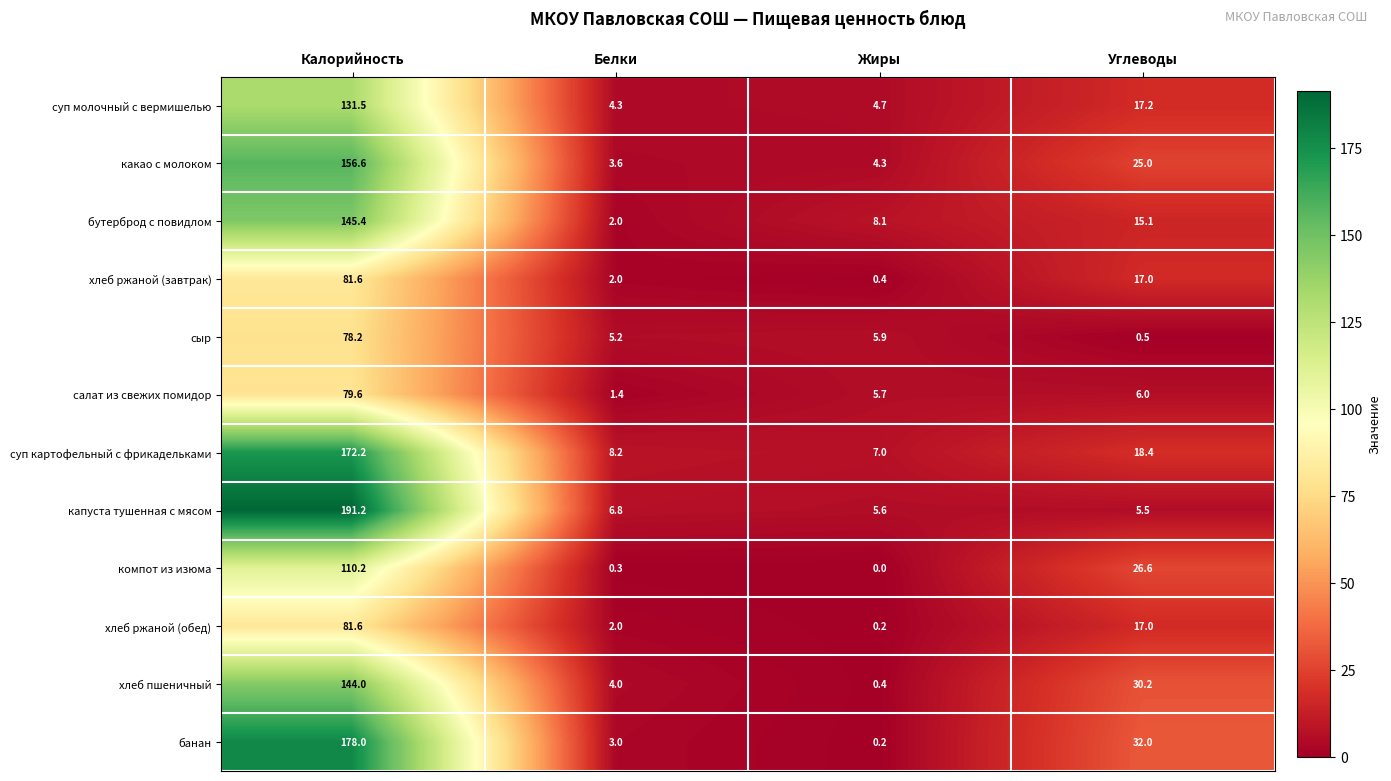

What is the average value of the салат из свежих помидор series?

23.2